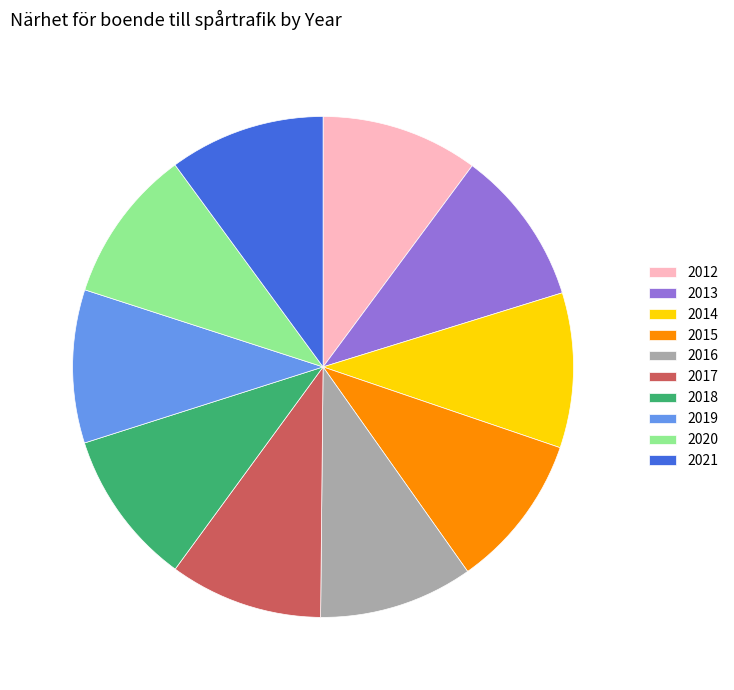

Does 2018 account for over 50% of the chart?

No